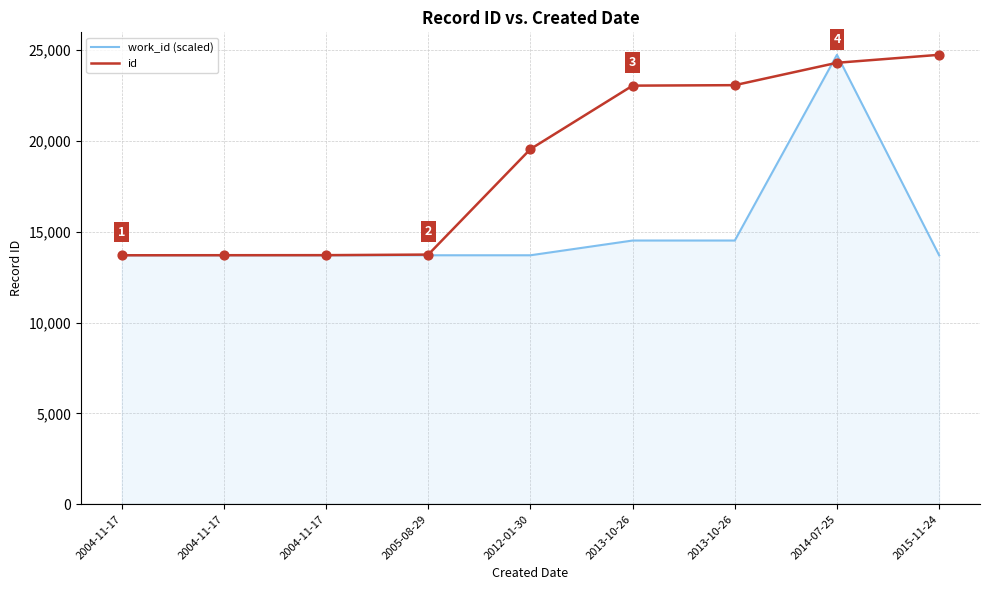

Does the chart have visible grid lines?

Yes